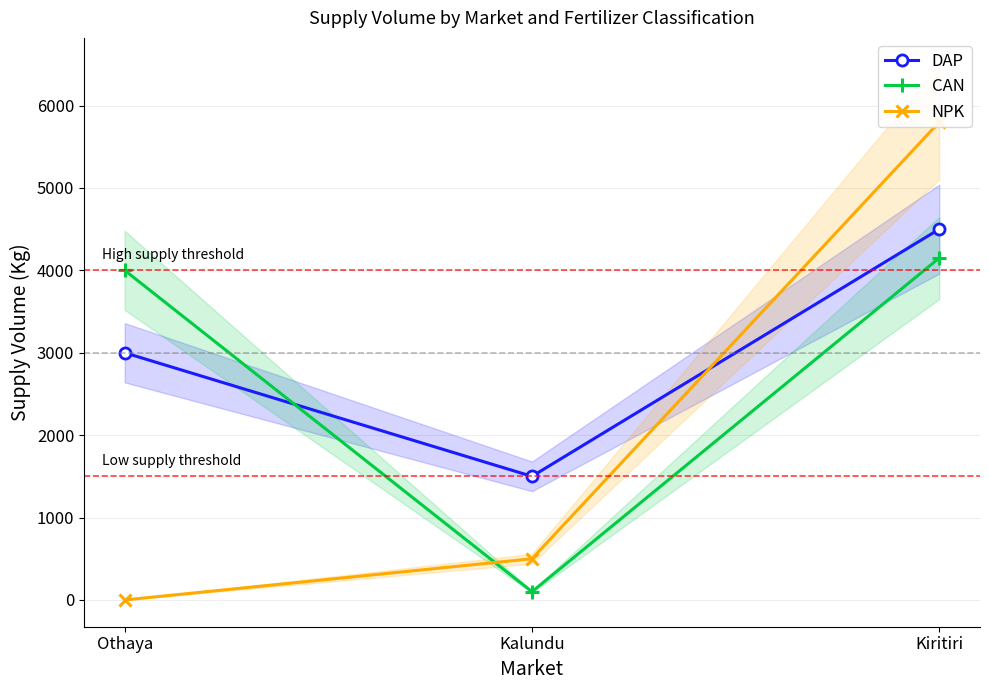

Reading left to right, list all the values displayed in this chart.

DAP: Othaya=3000	Kalundu=1500	Kiritiri=4500
CAN: Othaya=4000	Kalundu=100	Kiritiri=4150
NPK: Othaya=0	Kalundu=500	Kiritiri=5800